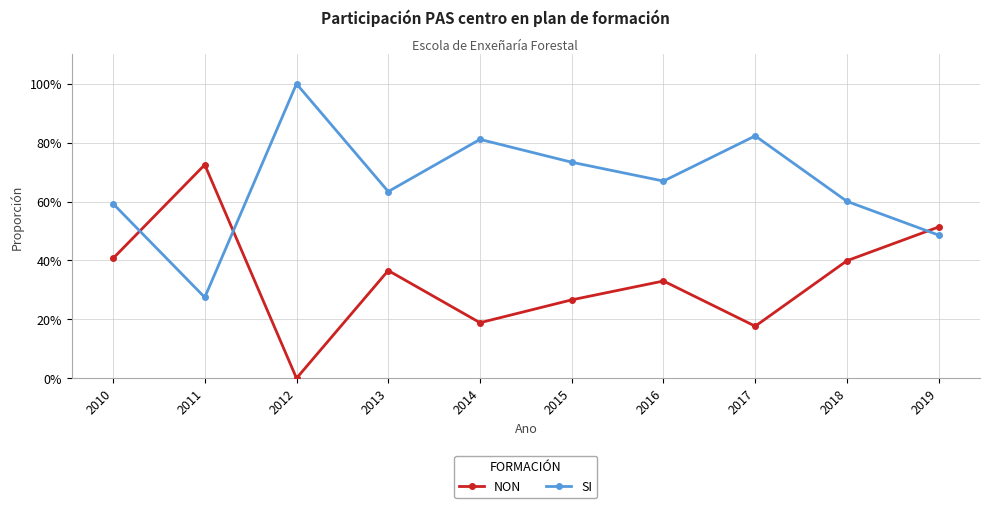

Does the chart have visible grid lines?

Yes